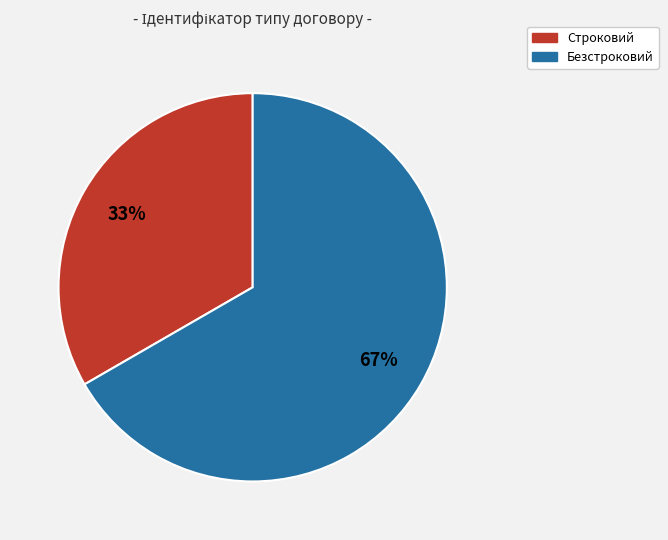

Between Строковий and Безстроковий, which is larger?

Безстроковий